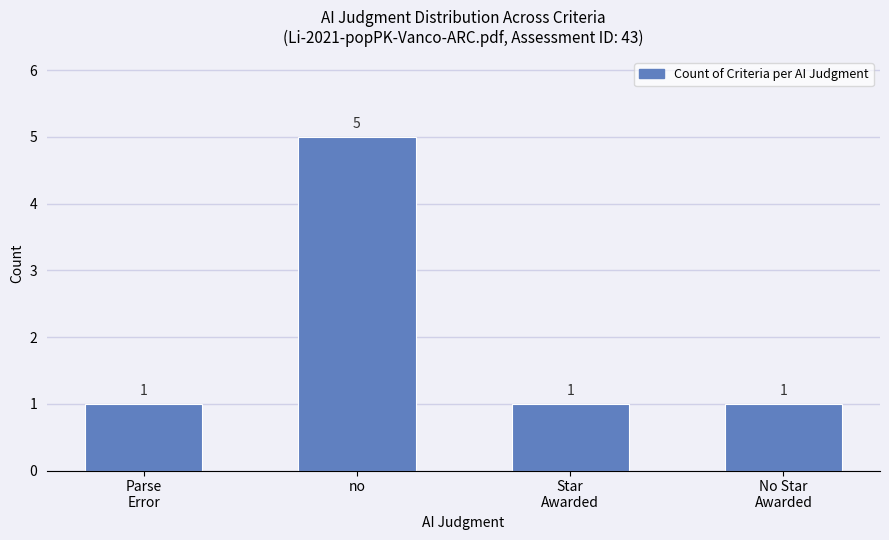

What is the sum of all values?

8